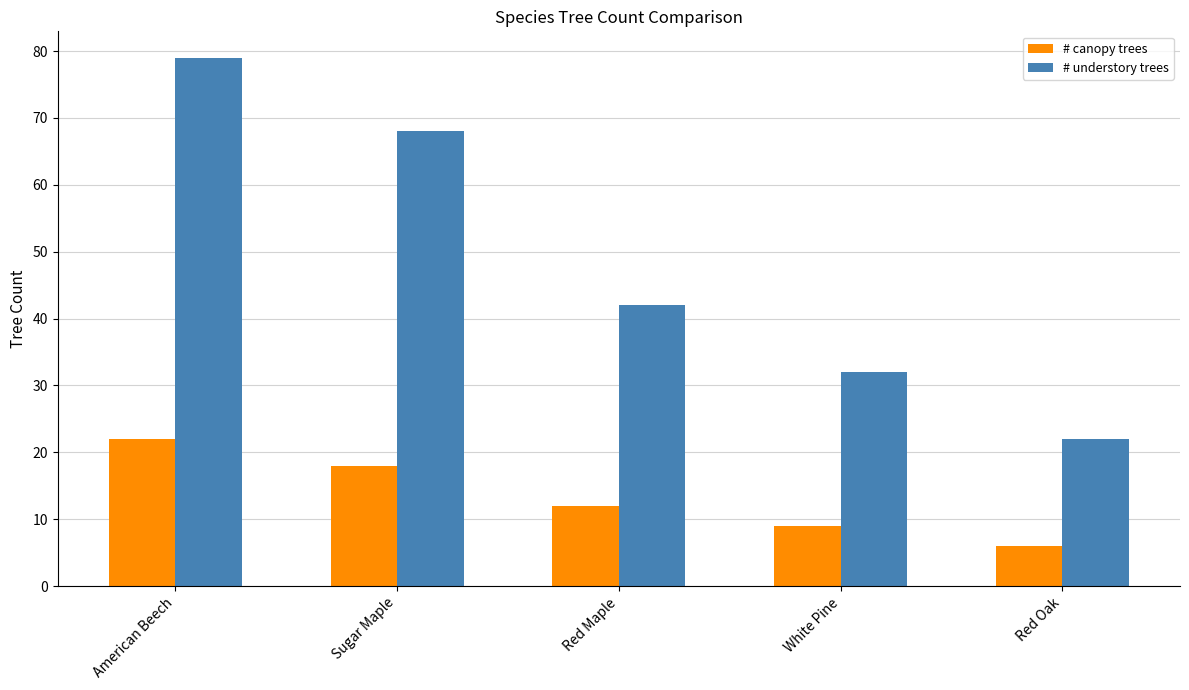

How many # canopy trees values are between 9 and 18?

3